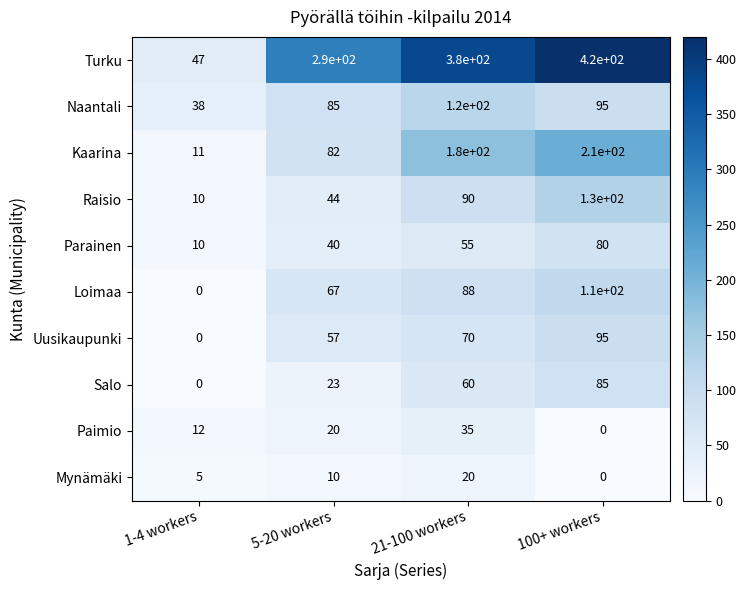

What is the sum of all Loimaa values?

265